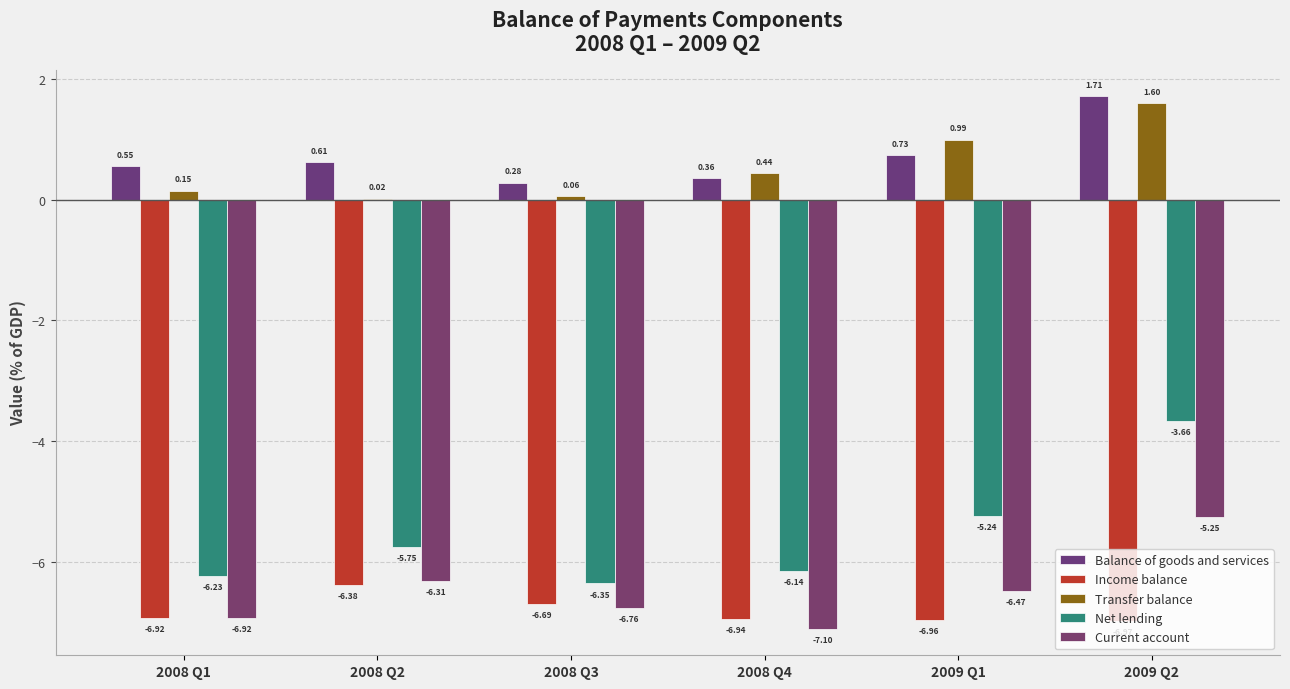

How many groups of bars are there?

6